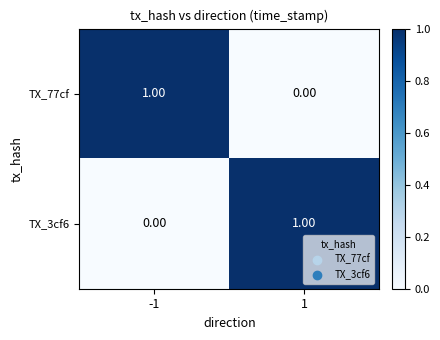

At 1, list the series in order from smallest to largest.

TX_77cf, TX_3cf6